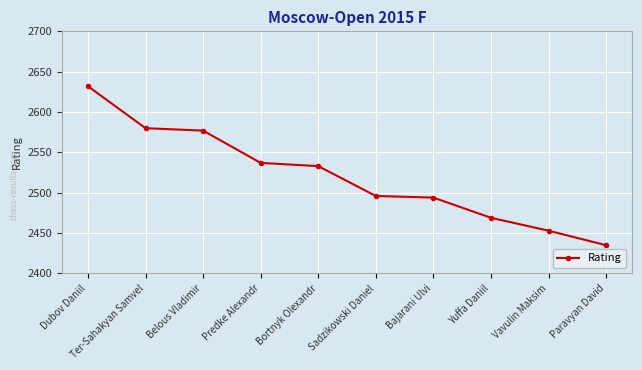

Reading left to right, what are all the values shown in this chart?

Dubov Daniil=2632	Ter-Sahakyan Samvel=2580	Belous Vladimir=2577	Predke Alexandr=2537	Bortnyk Olexandr=2533	Sadzikowski Daniel=2496	Bajarani Ulvi=2494	Yuffa Daniil=2469	Vavulin Maksim=2453	Paravyan David=2435